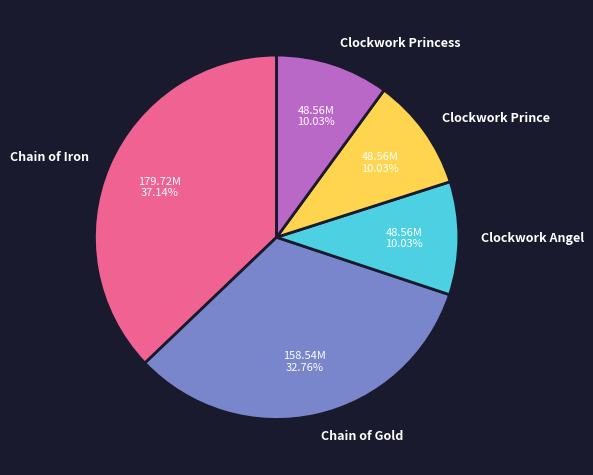

The Clockwork Prince slice represents 2% of the pie. True or false?

False